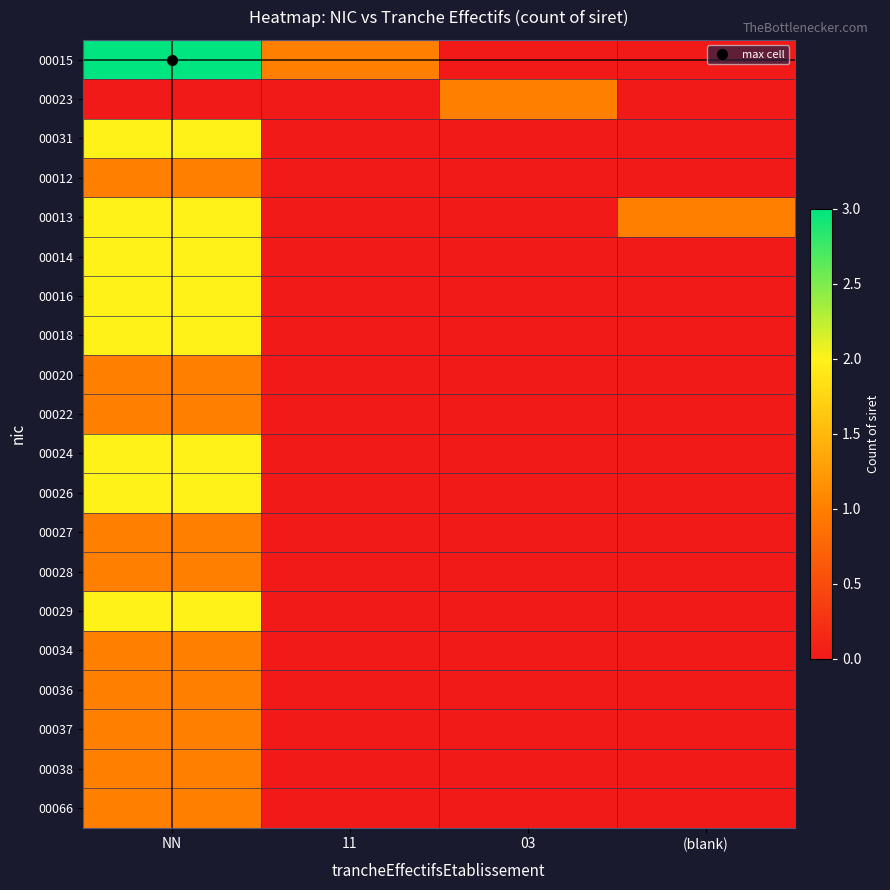

What is the total value across all series at NN?

29